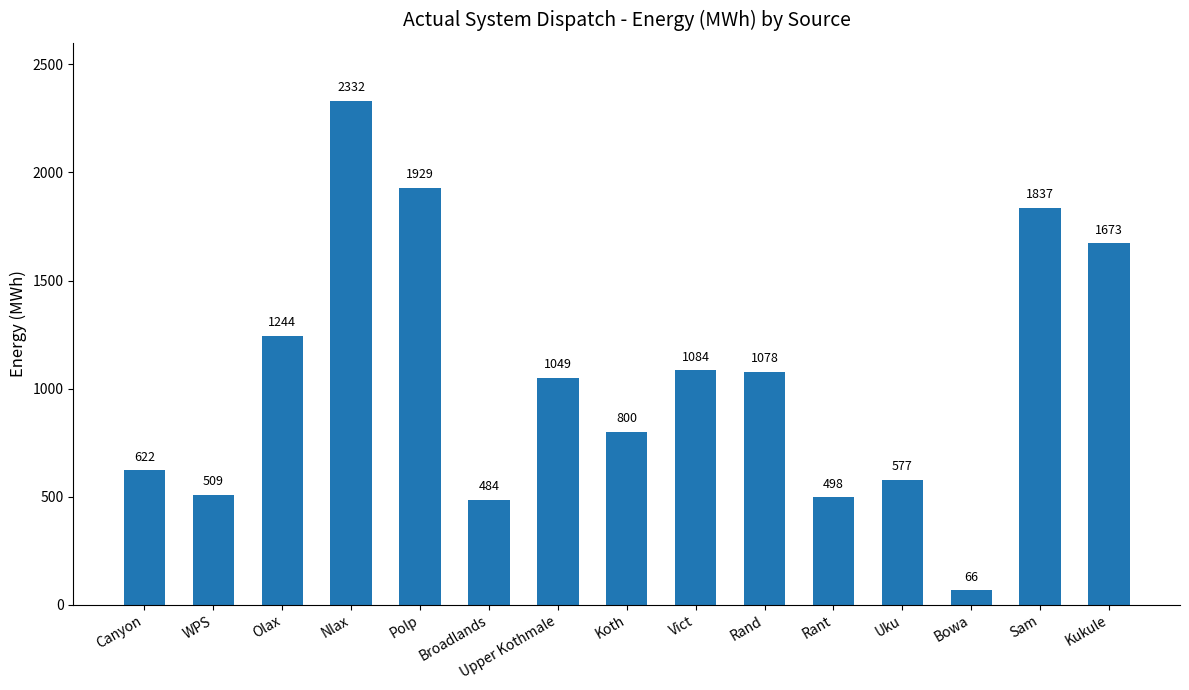

What is the difference between the values at Rand and Kukule?

594.6